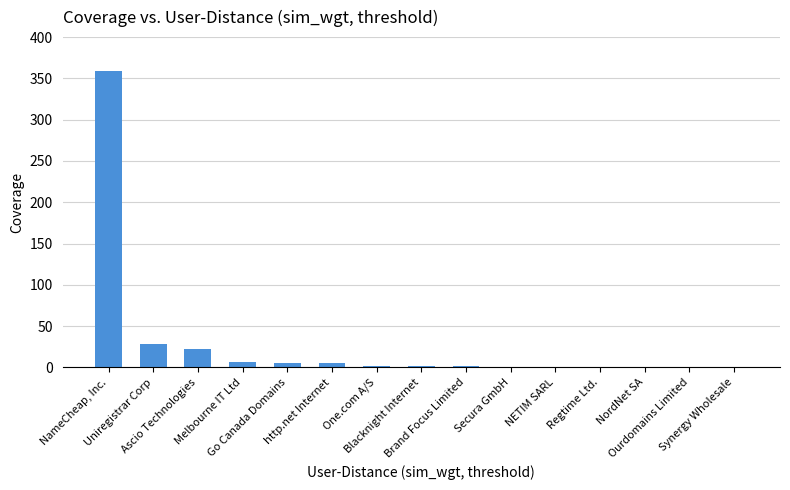

At which category does the chart reach its peak across all series?

NameCheap, Inc.